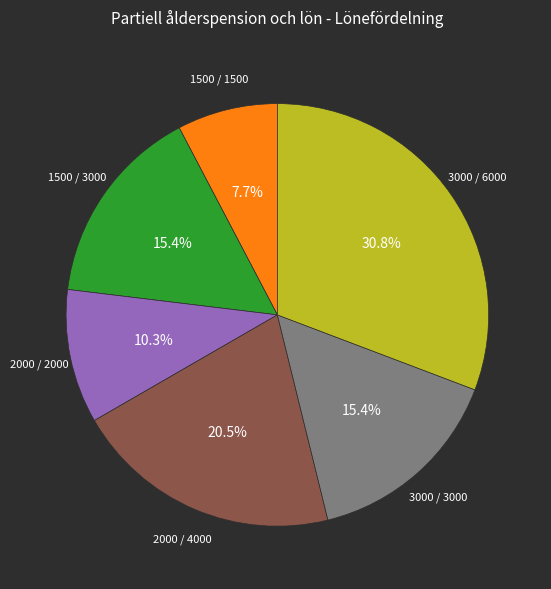

Does any single category account for the majority?

No